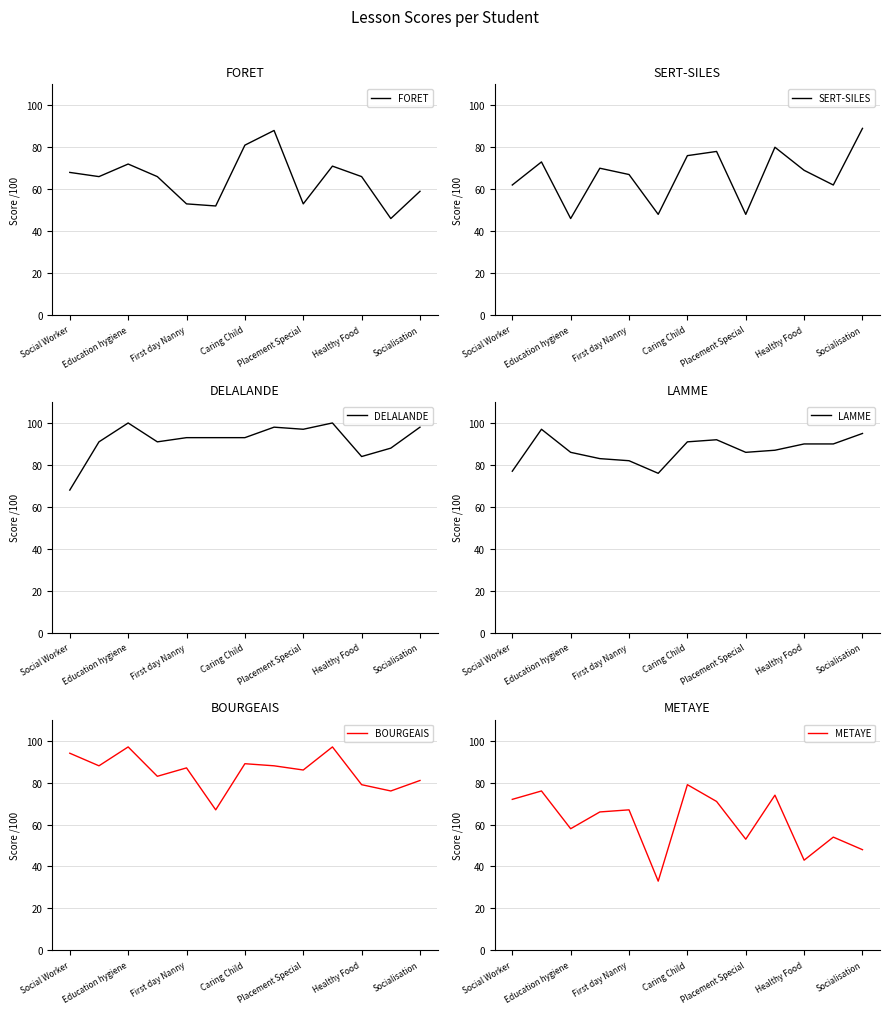

True or false: BOURGEAIS and METAYE intersect in this chart.

False